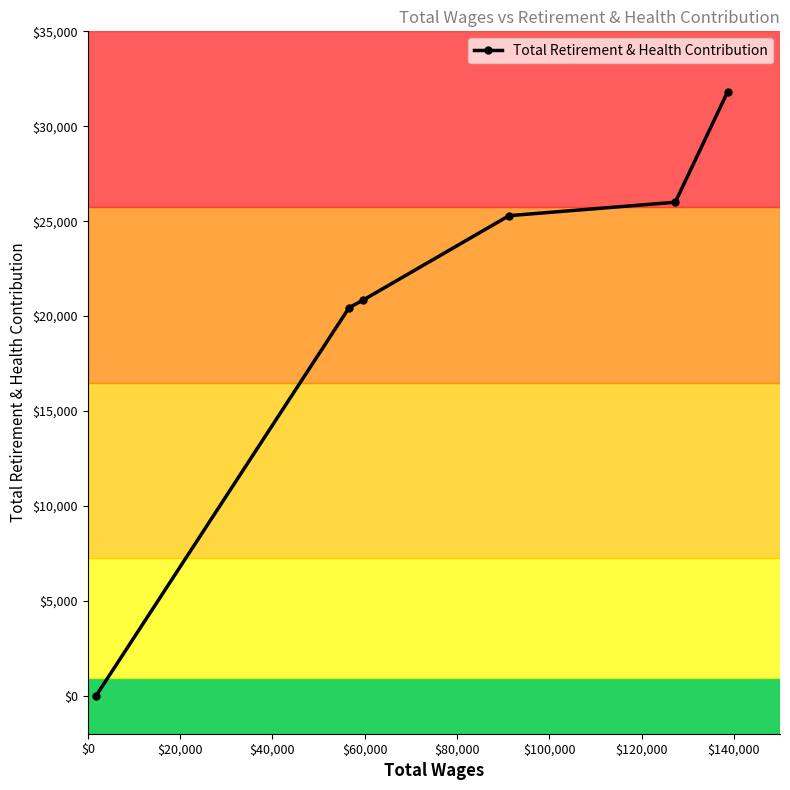

What is the difference between the second highest and minimum values?

25998